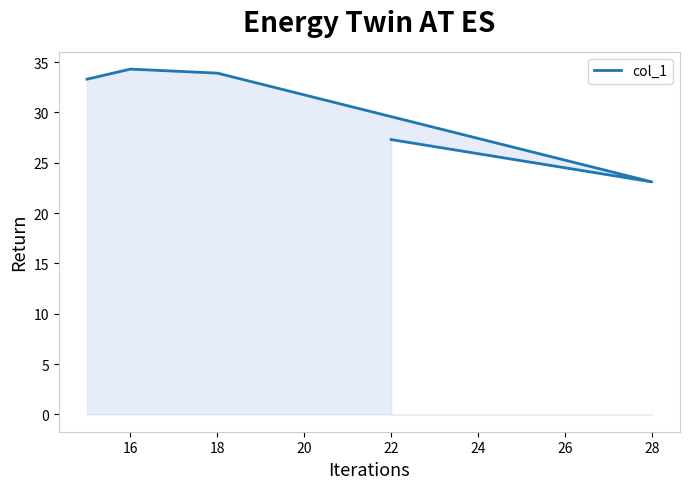

What is the average value?

30.4